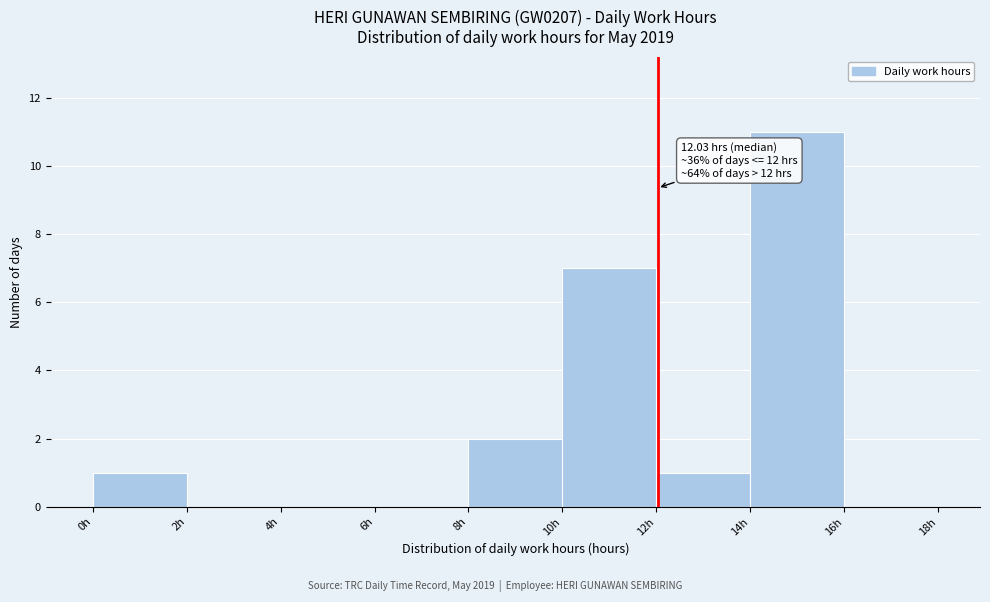

Over which range of the x-axis is the bar tallest?

14 to 16